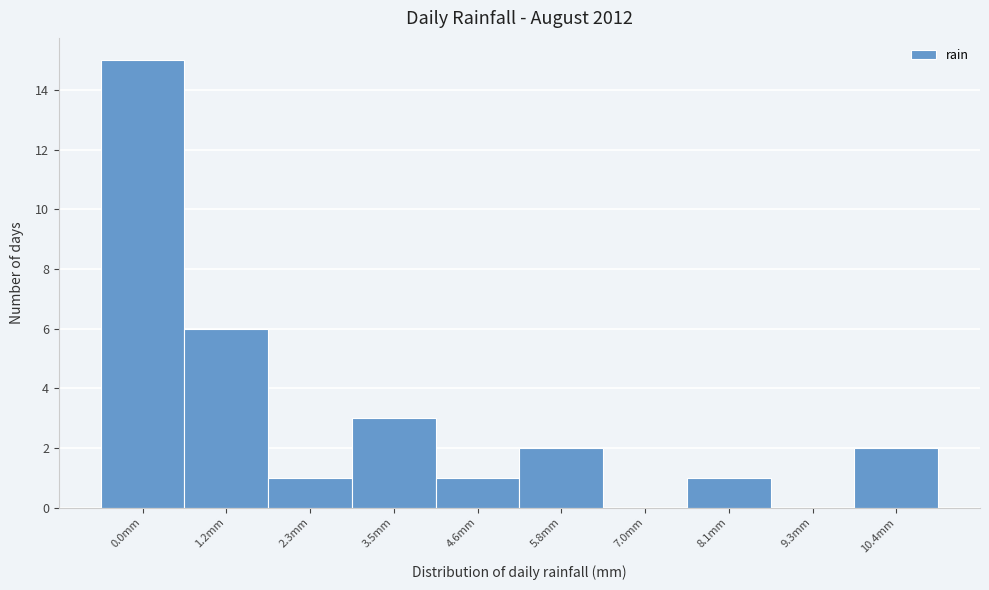

Reading right to left, list all the values displayed in this chart.

10.4mm=2	9.3mm=0	8.1mm=1	7.0mm=0	5.8mm=2	4.6mm=1	3.5mm=3	2.3mm=1	1.2mm=6	0.0mm=15